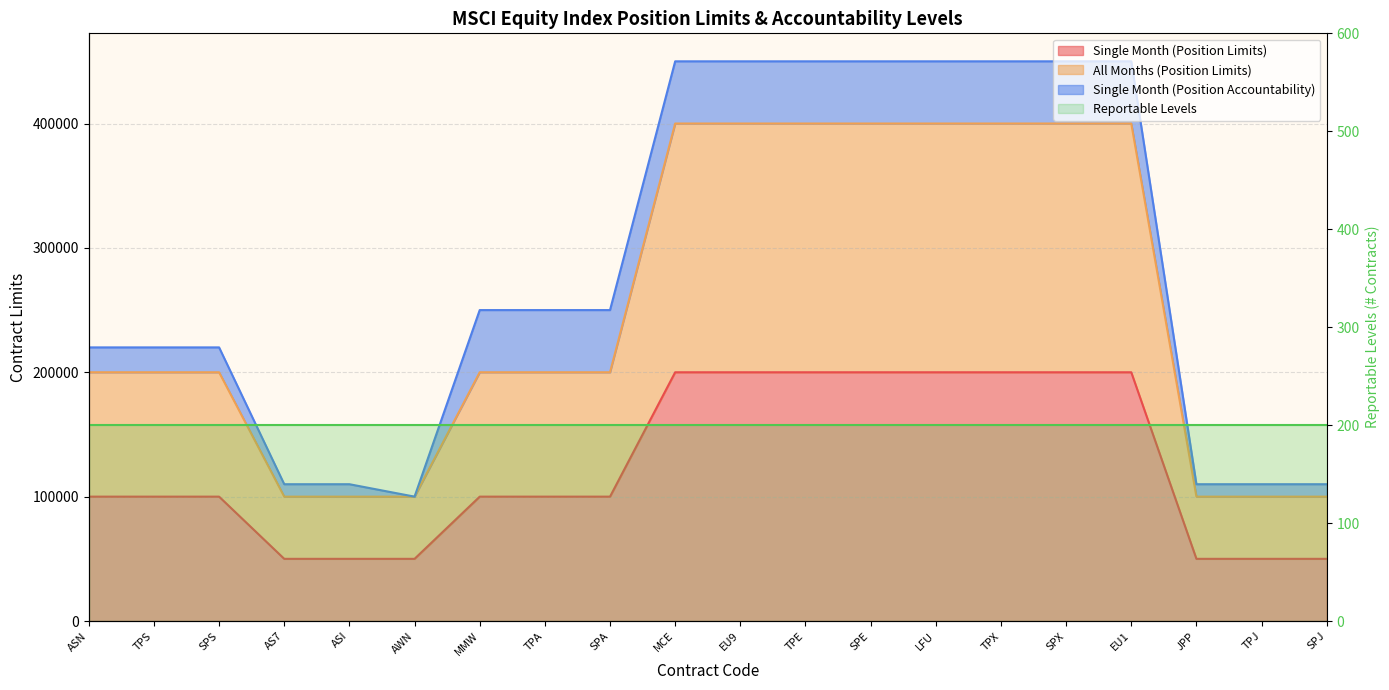

At which label does All Months (Position Limits) first exceed 200000?

MCE